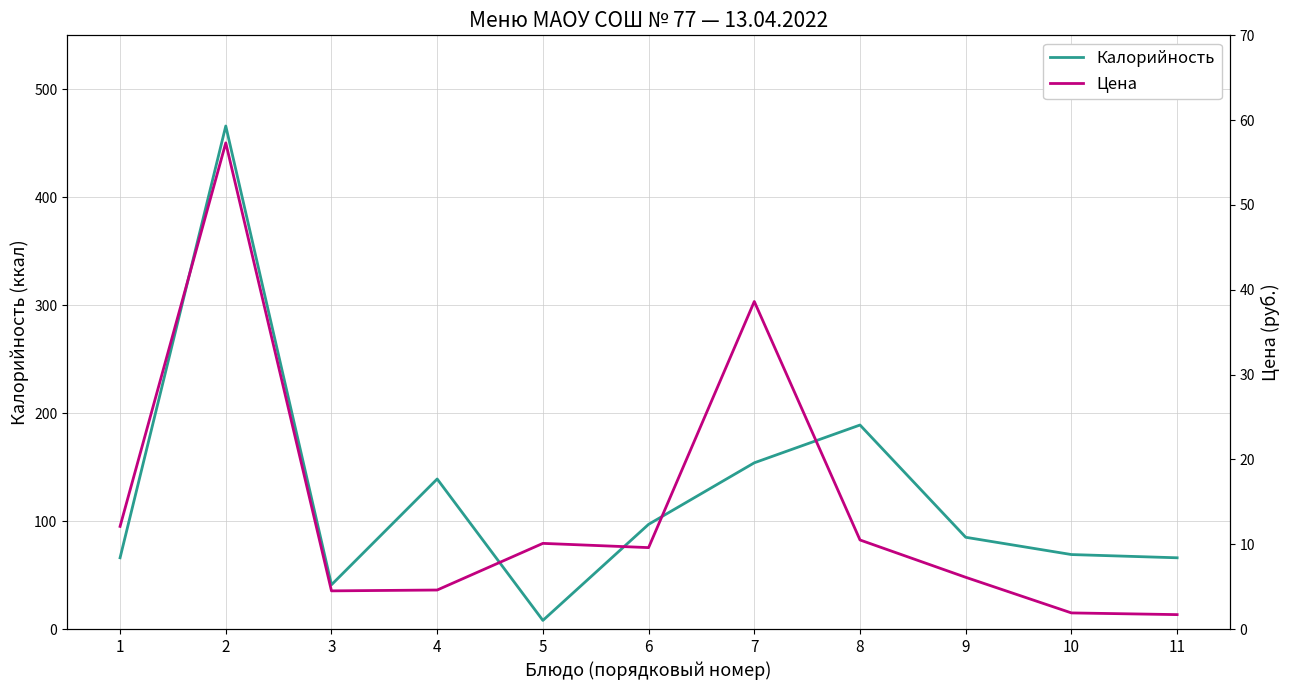

Reading left to right, list all the values displayed in this chart.

Калорийность: 66.0	466.0	41.0	139.0	8.0	97.0	154.0	189.0	85.0	69.0	66.0
Цена: 12.1	57.3	4.5	4.6	10.1	9.6	38.6	10.5	6.1	1.9	1.7